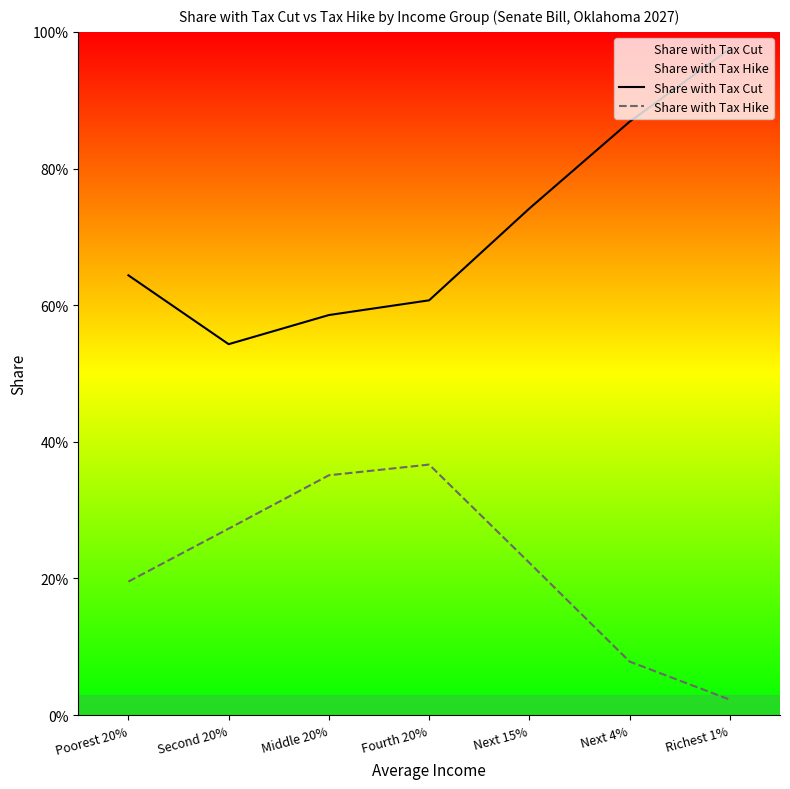

At which category is the sum across all series the highest?

Richest 1%